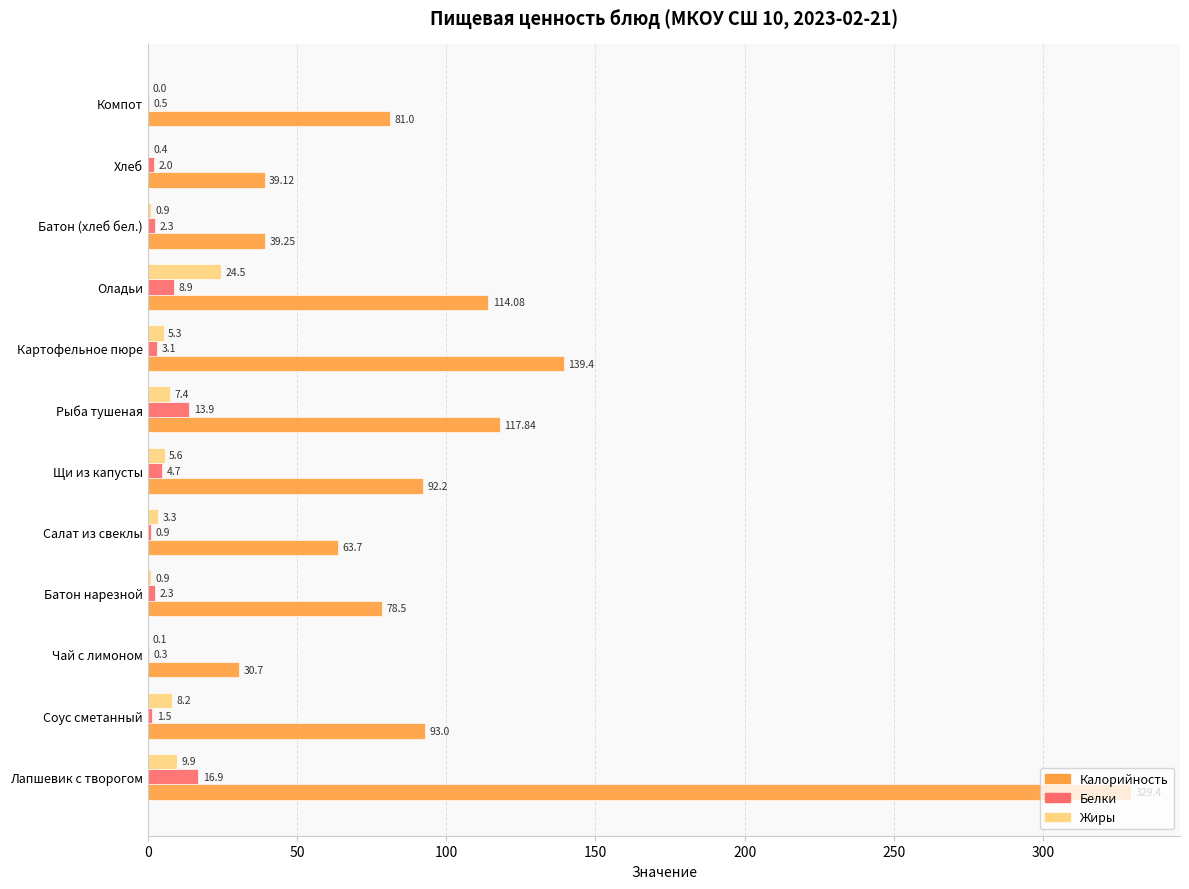

At which label does Жиры reach its peak?

Оладьи